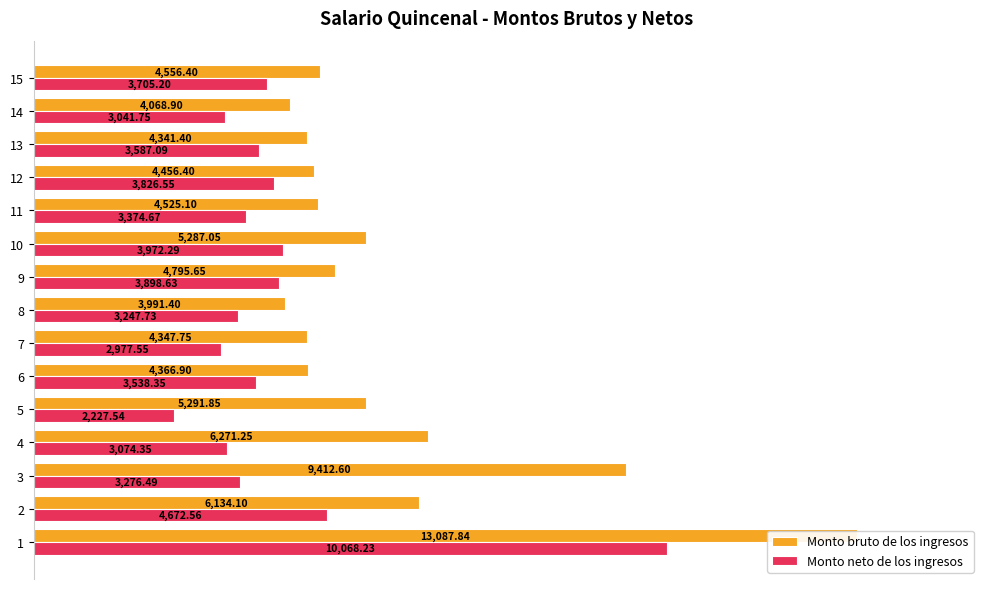

The Monto bruto de los ingresos series shows 7155.9 at 12. True or false?

False